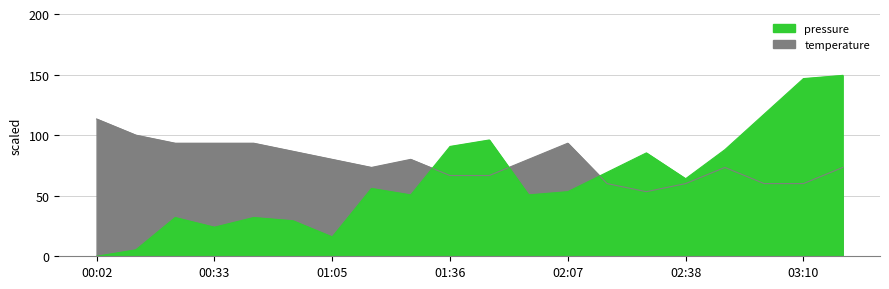

True or false: pressure has a value of 5.3 at 00:13.

True